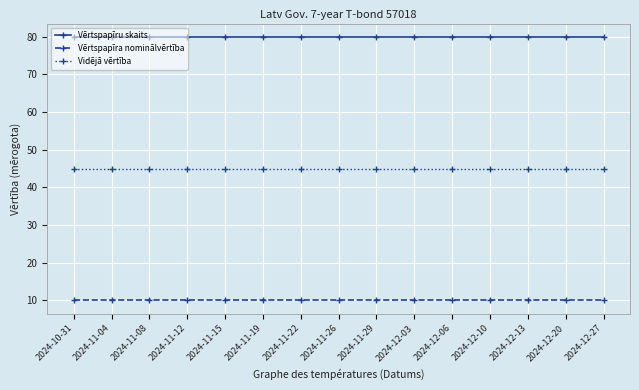

What is the highest value of the Vidējā vērtība series?

45